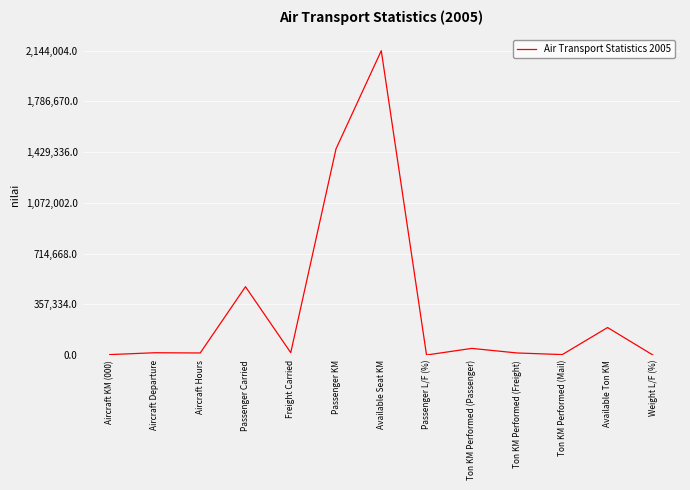

What is the sum of all values?

4385716